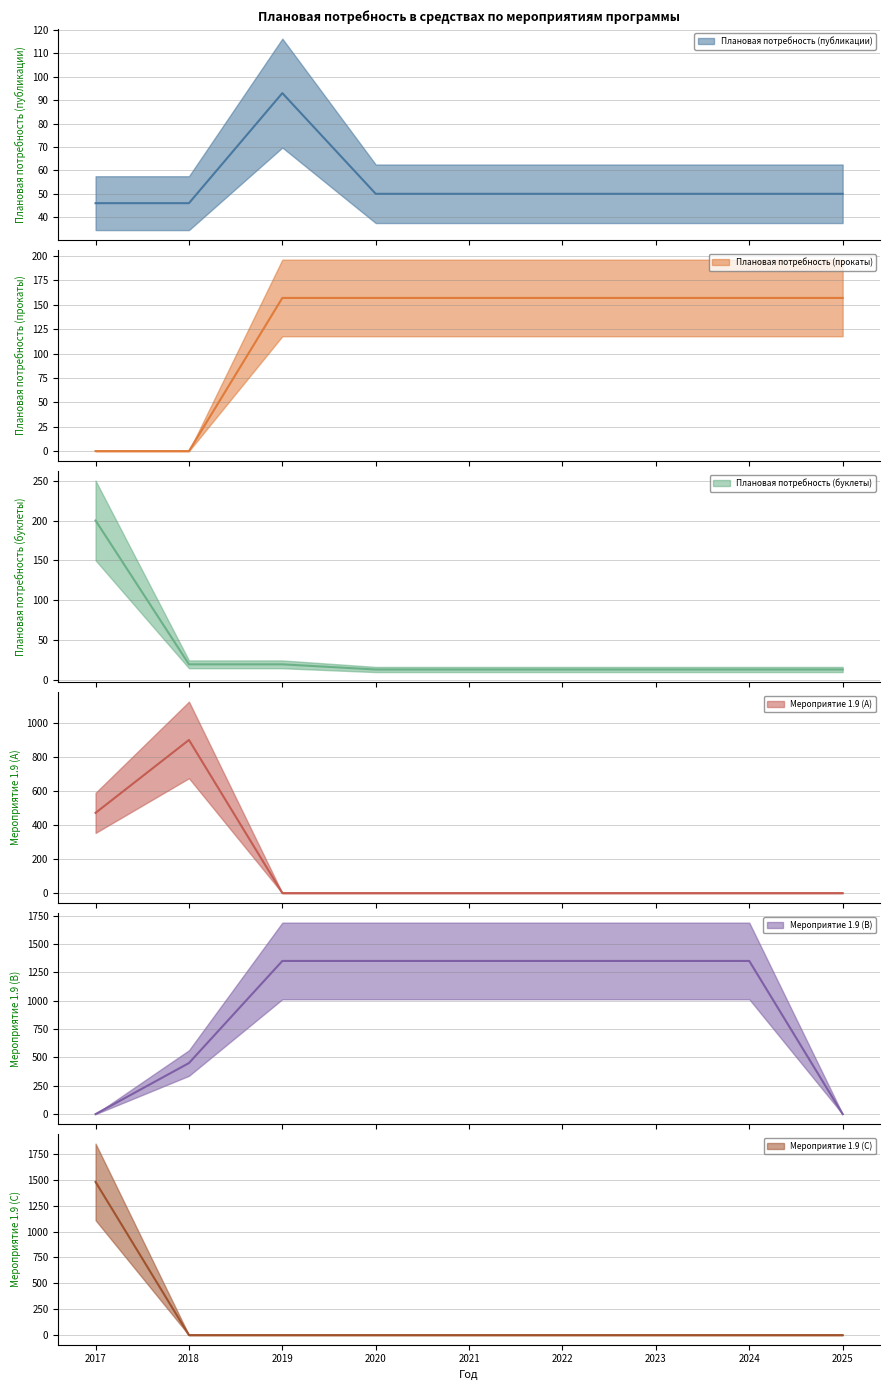

Where is Мероприятие 1.9 (C) nearest to the value 740?

2017